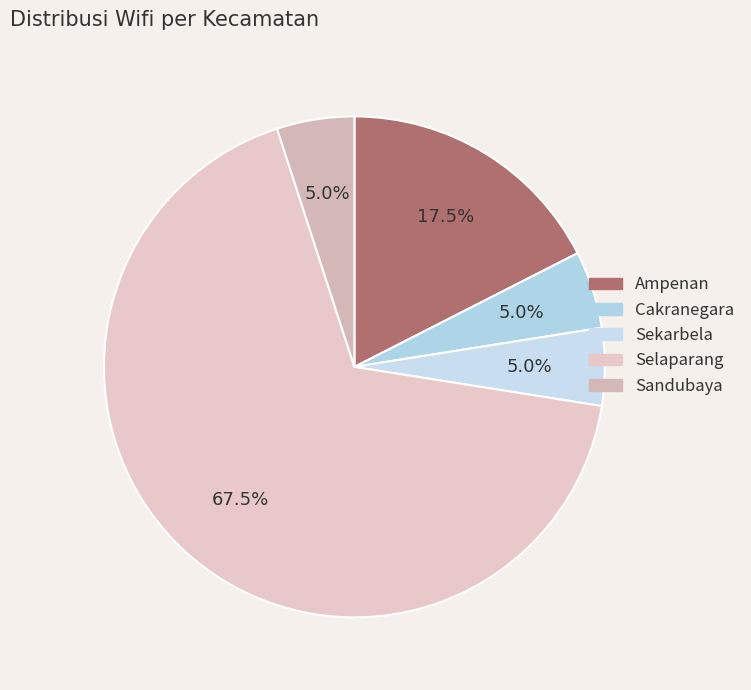

Count the number of slices in the pie.

5